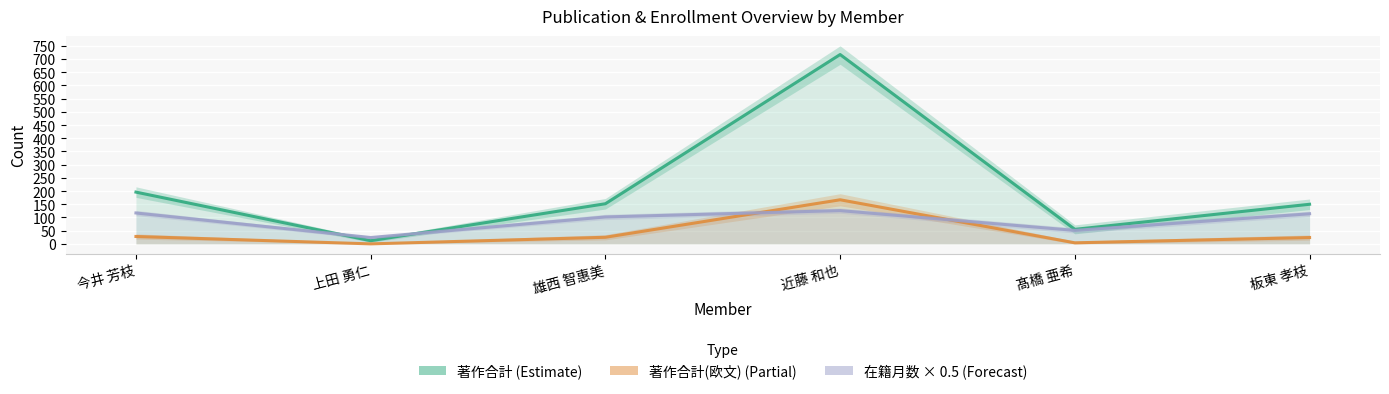

The 著作合計(欧文) series shows 43 at 雄西 智惠美. True or false?

False